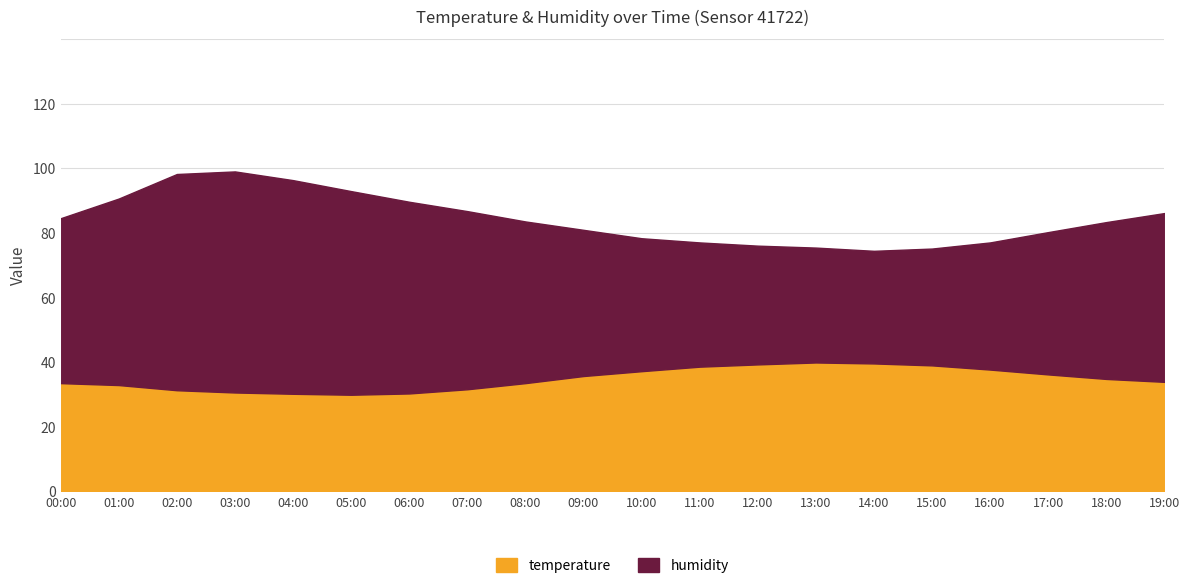

Reading right to left, what are all the values shown in this chart?

humidity: 52.3	48.6	44.1	39.4	36.2	34.9	35.6	36.8	38.5	41.2	45.3	50.1	55.2	59.4	63.1	66.2	68.5	67.0	57.8	51.1
temperature: 33.8	34.7	36.1	37.6	38.9	39.5	39.8	39.2	38.5	37.1	35.6	33.4	31.5	30.2	29.8	30.1	30.5	31.2	32.8	33.4